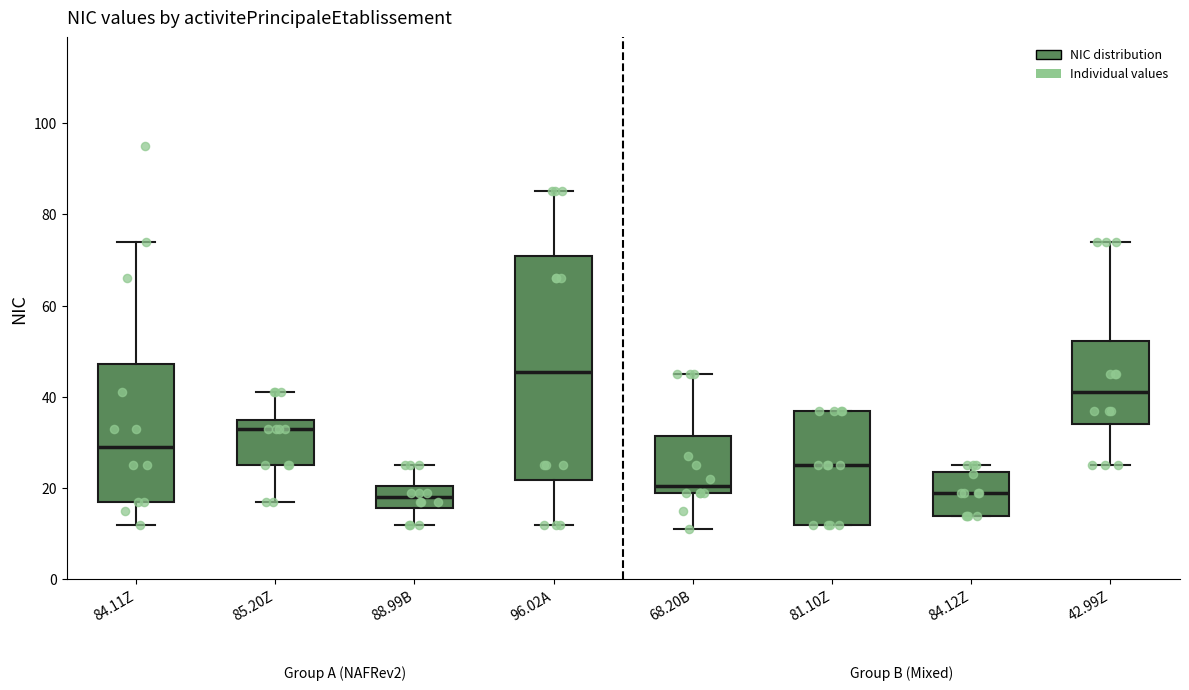

Reading left to right, read every box against the y-axis: the position of its median line, the range the box covers, and the ends of its whiskers. The values are not printed on the chart, so give them approximately, as read against the axis.

84.11Z: median 30, box 18 to 48, whiskers 12 to 74
85.20Z: median 34, box 26 to 36, whiskers 18 to 42
88.99B: median 18, box 16 to 20, whiskers 12 to 26
96.02A: median 46, box 22 to 70, whiskers 12 to 86
68.20B: median 20 (just above the box's lower edge), box 20 to 32, whiskers 12 to 46
81.10Z: median 26, box 12 to 38, whiskers 12 to 38
84.12Z: median 20, box 14 to 24, whiskers 14 to 26
42.99Z: median 42, box 34 to 52, whiskers 26 to 74